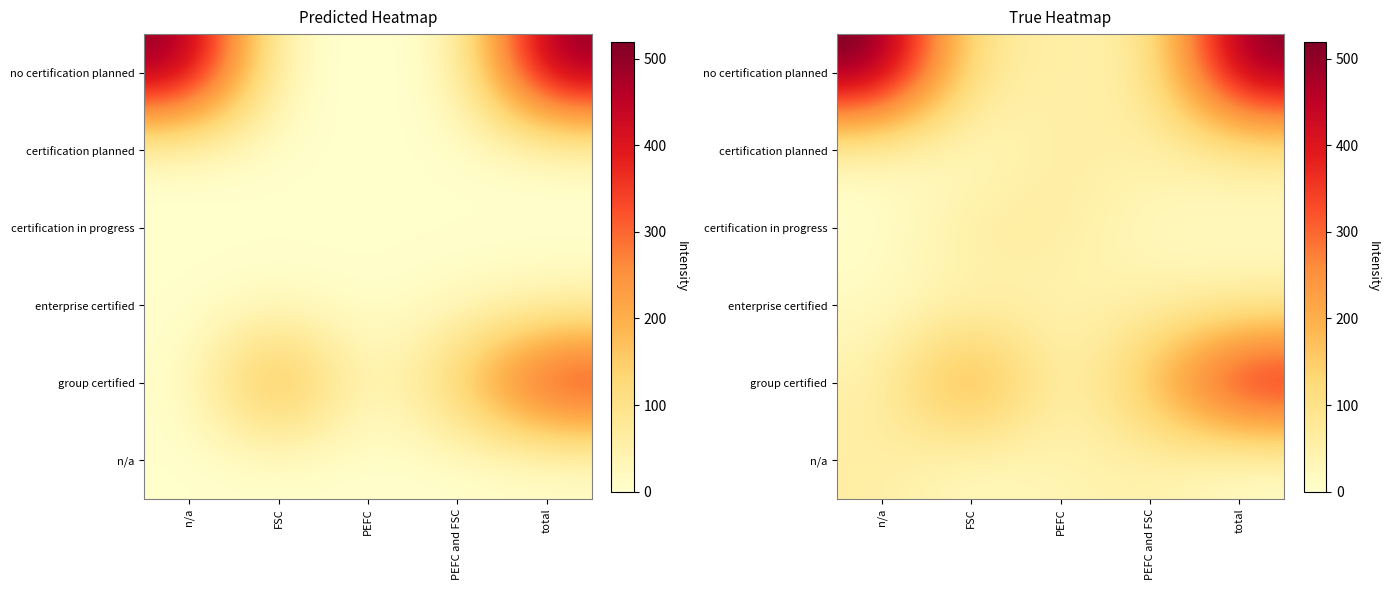

Between PEFC and total, which is larger?

total